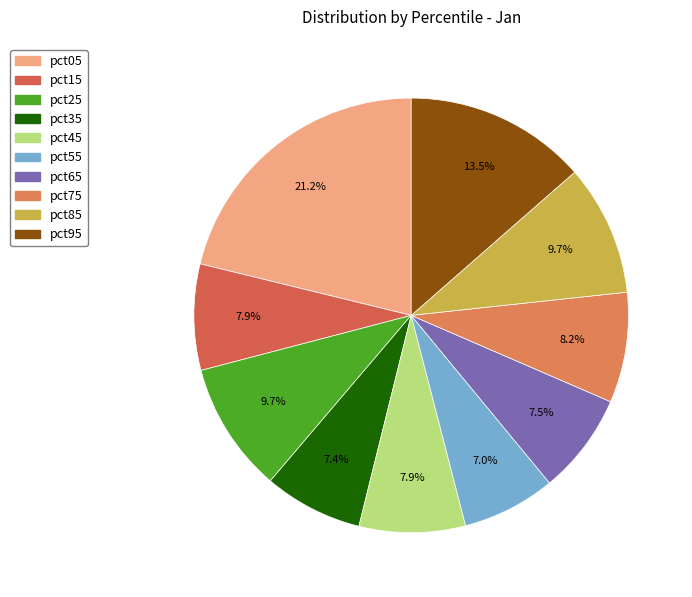

The pct85 slice represents 10% of the pie. True or false?

True